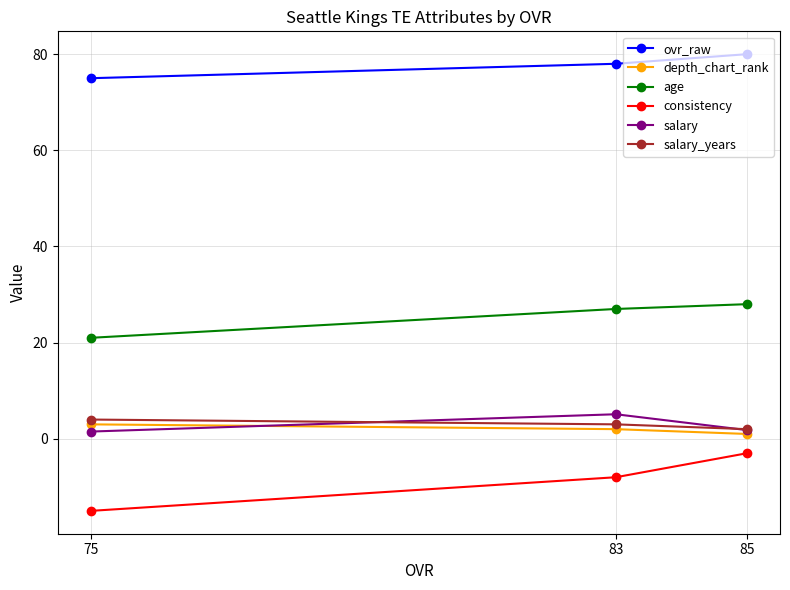

The ovr_raw series shows 114.2 at 75. True or false?

False